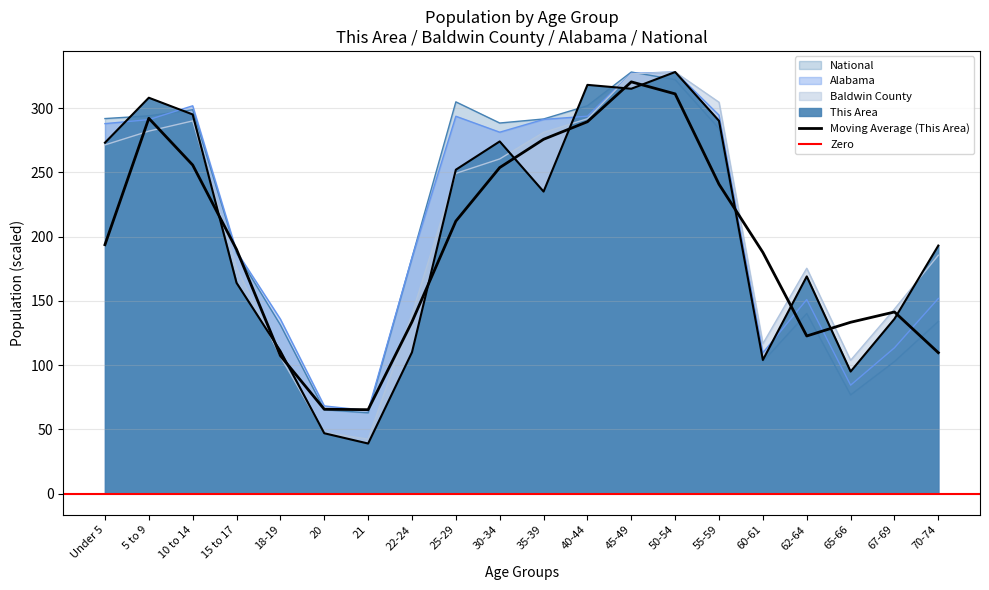

Where do Baldwin County and This Area first cross each other?

10 to 14 and 15 to 17